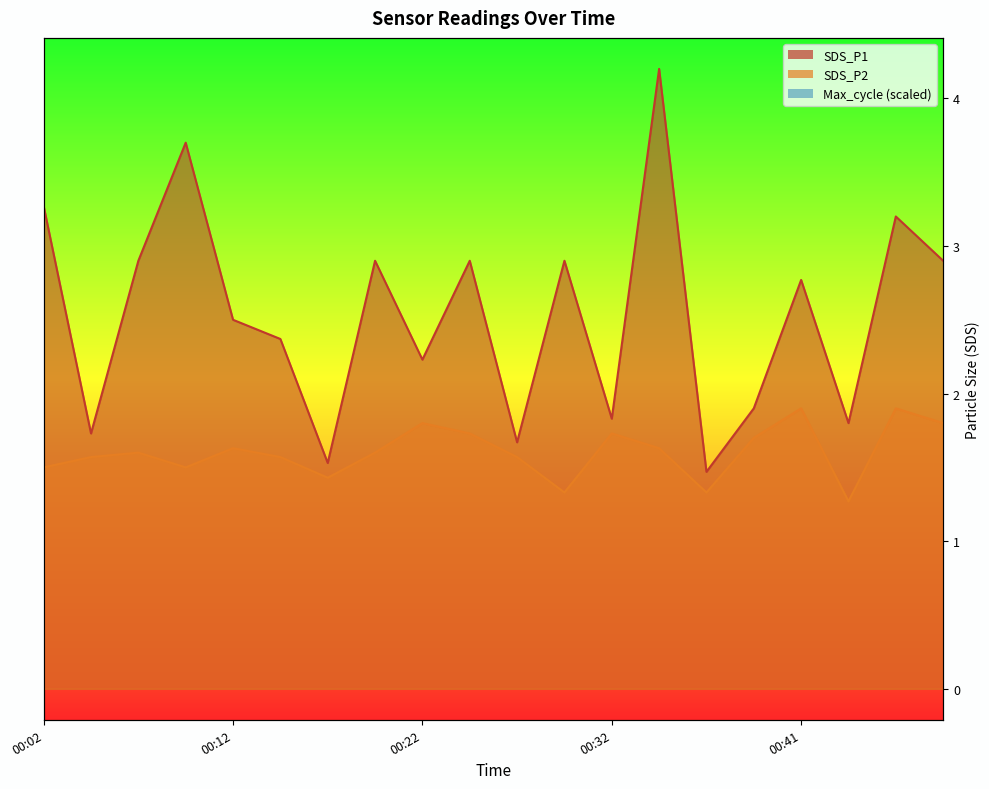

How many lines are shown in the chart?

3